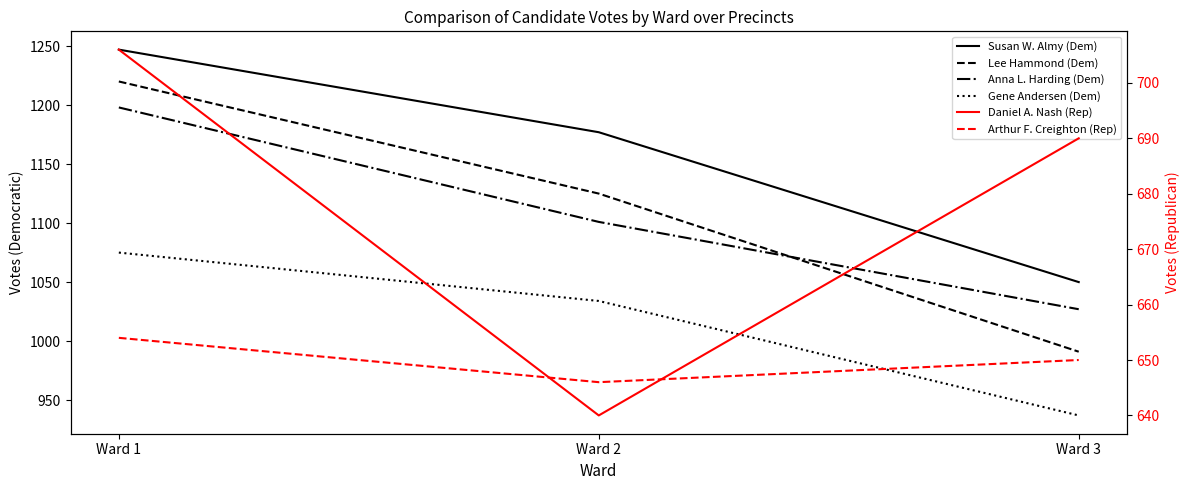

What is the approximate value of Lee Hammond (Dem) at Ward 3?

991